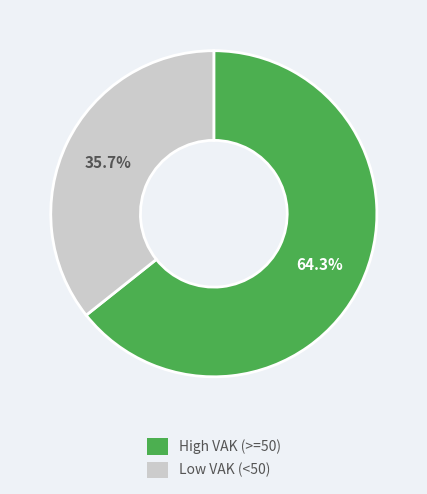

Is there a majority slice in this chart?

Yes